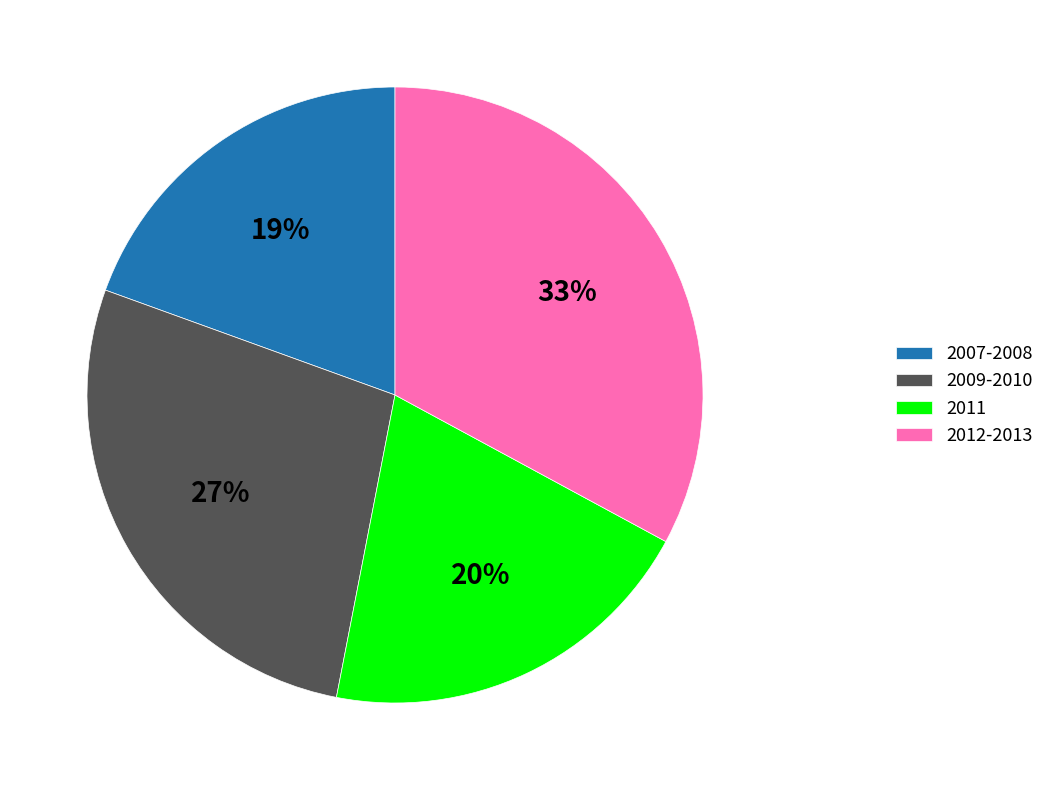

Which slice is the largest?

2012-2013